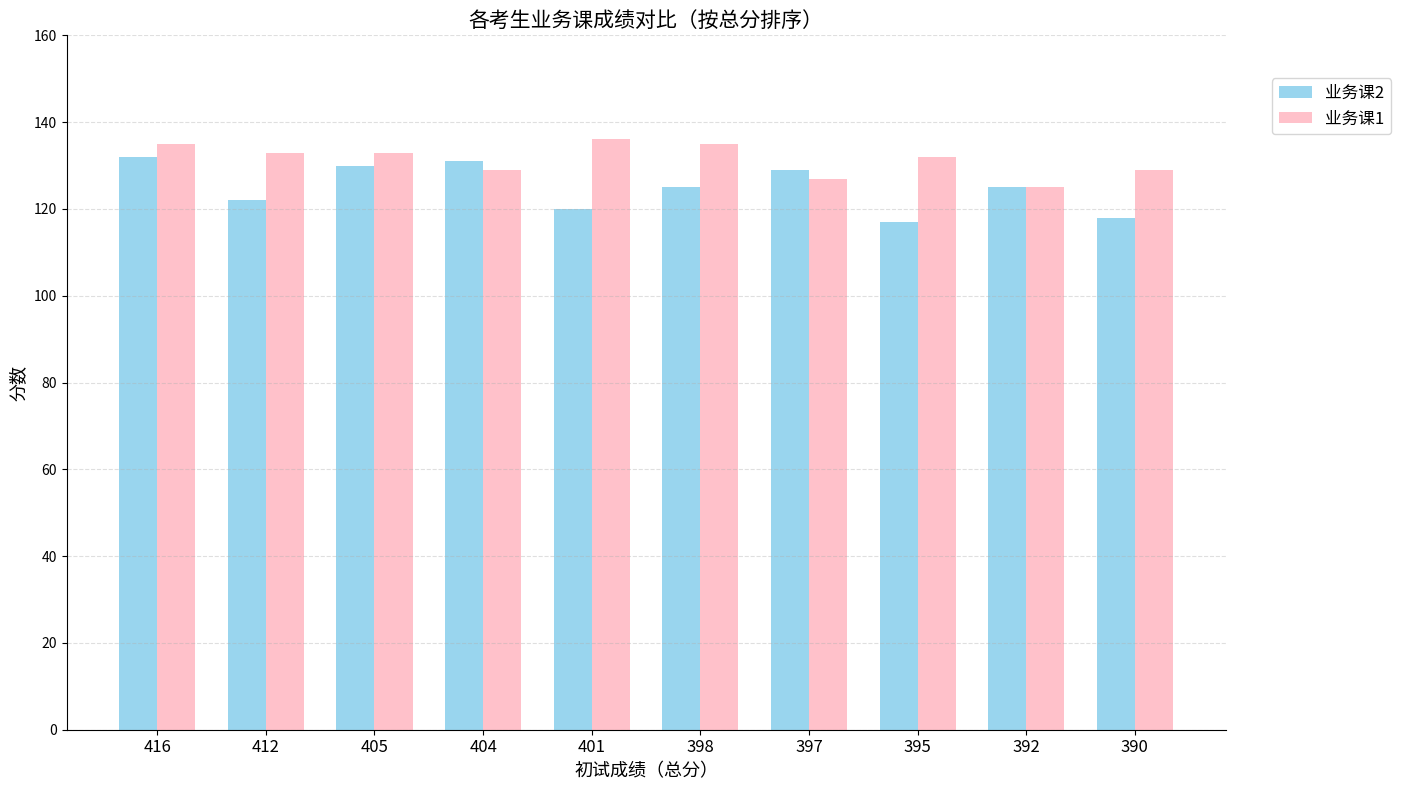

How many values in the 业务课1 series are below 133?

5